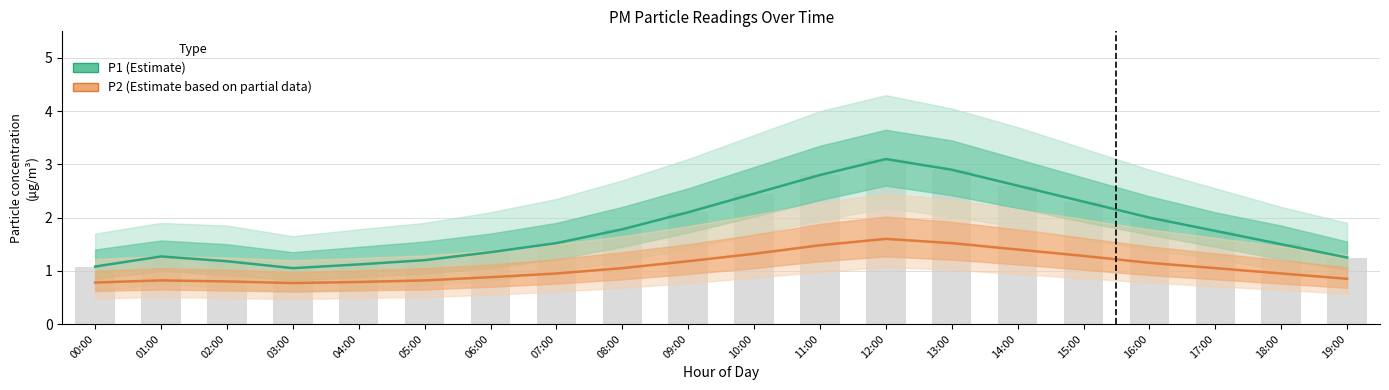

The P2 (Estimate based on partial data) series shows 0.6 at 16:00. True or false?

False